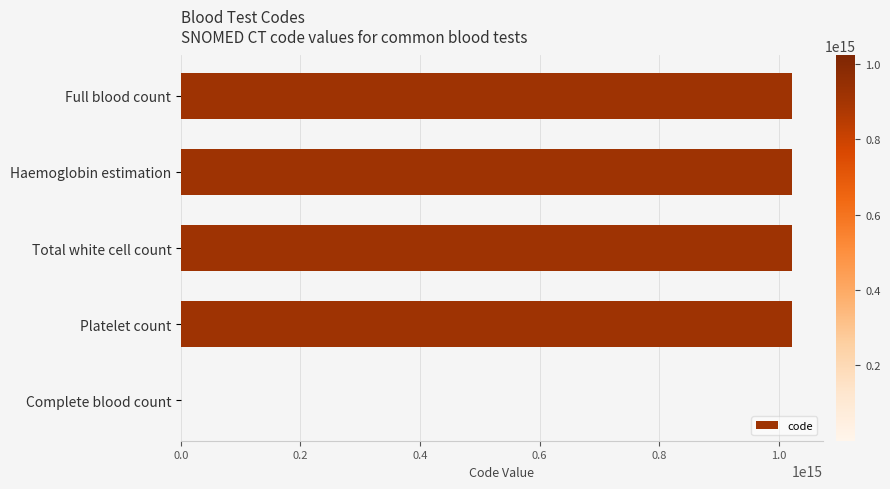

Which has a higher value, Total white cell count or Complete blood count?

Total white cell count